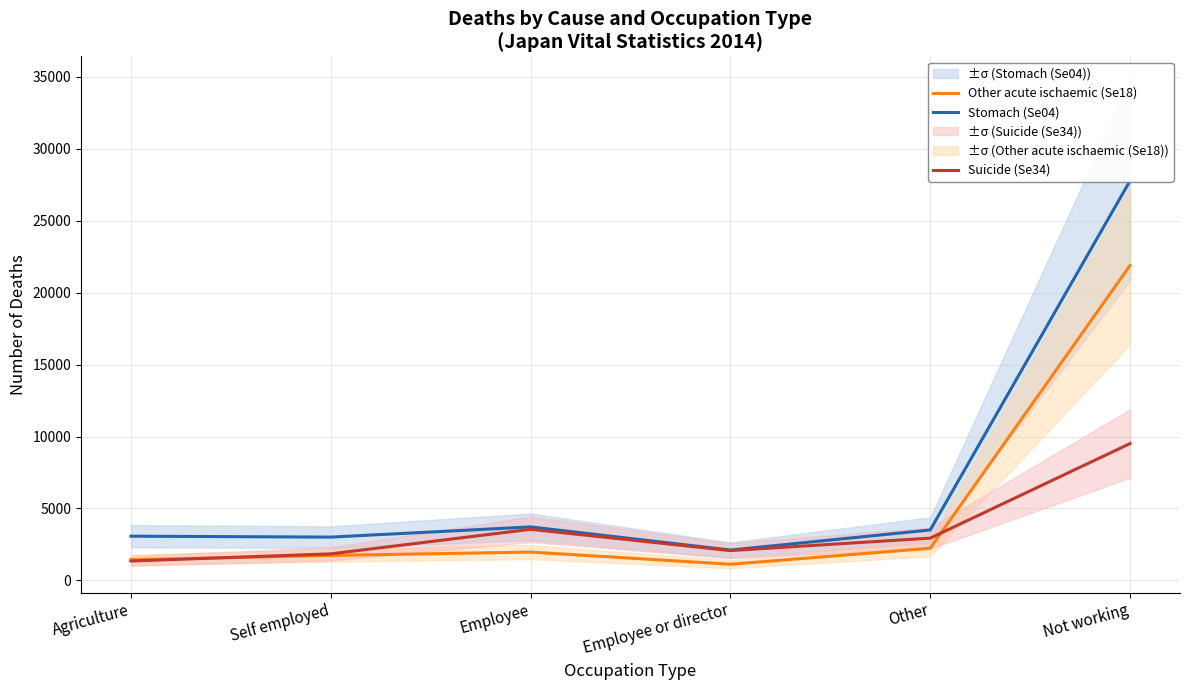

What is the average value of the Stomach (Se04) series?

7199